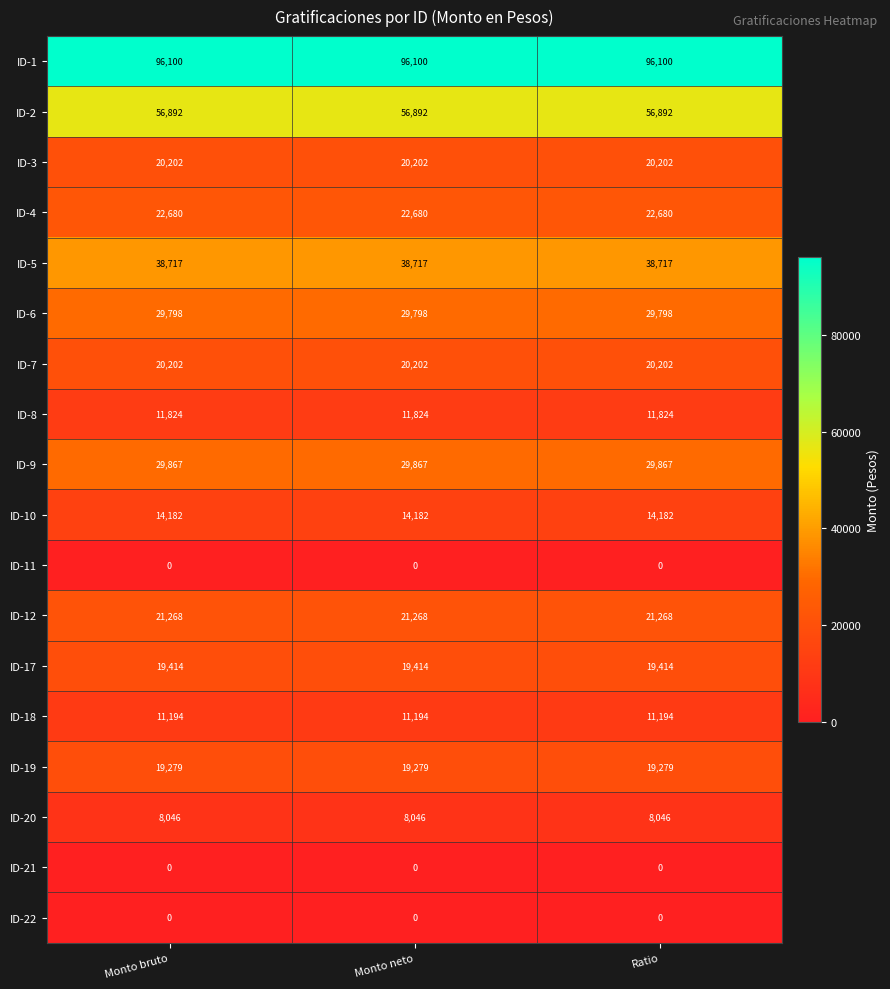

What is the sum of all ID-20 values?

24138